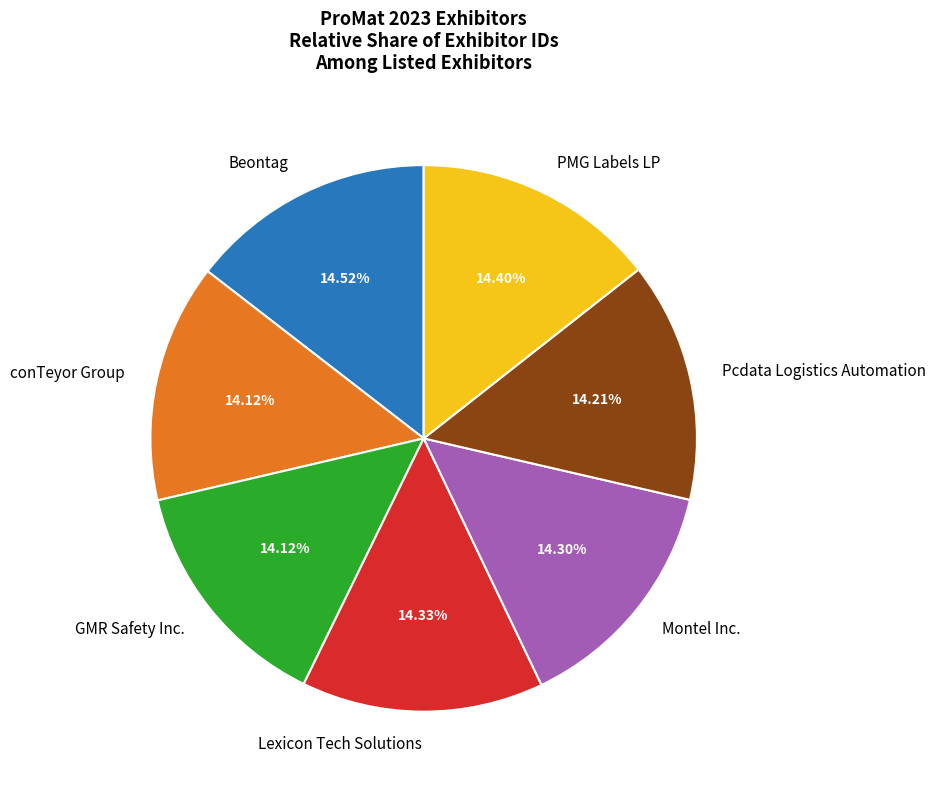

To the nearest percent, what is the combined percentage of Beontag and conTeyor Group?

29%